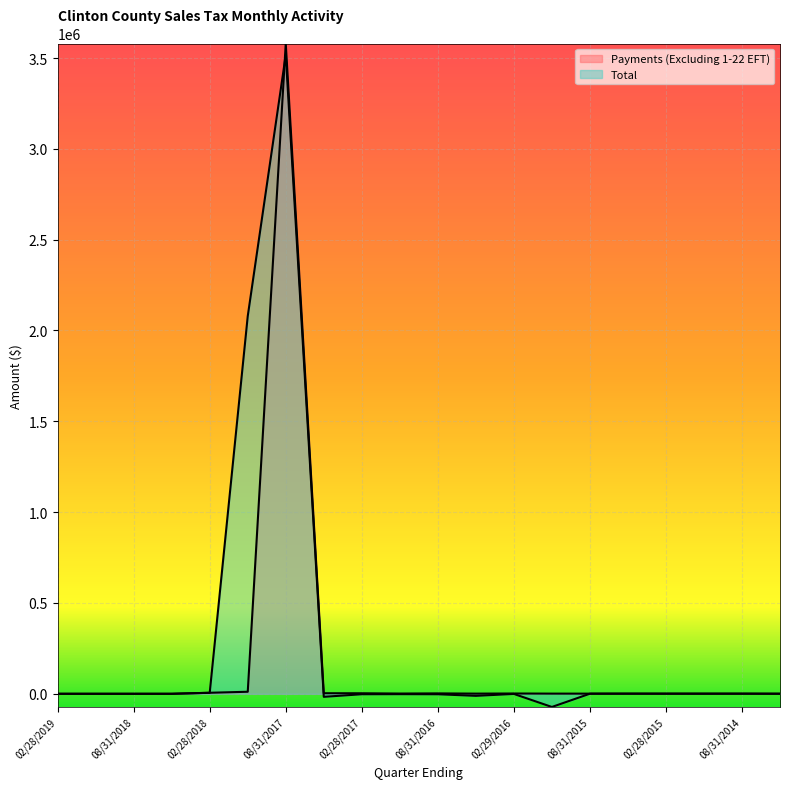

Between 08/31/2014 and 05/31/2014, which series saw the biggest shift?

Payments (Excluding 1-22 EFT)